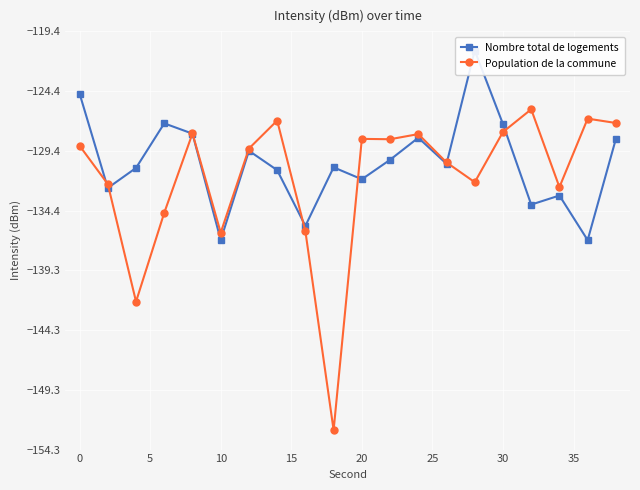

True or false: Population de la commune has more than 0 points higher than both neighbors.

True